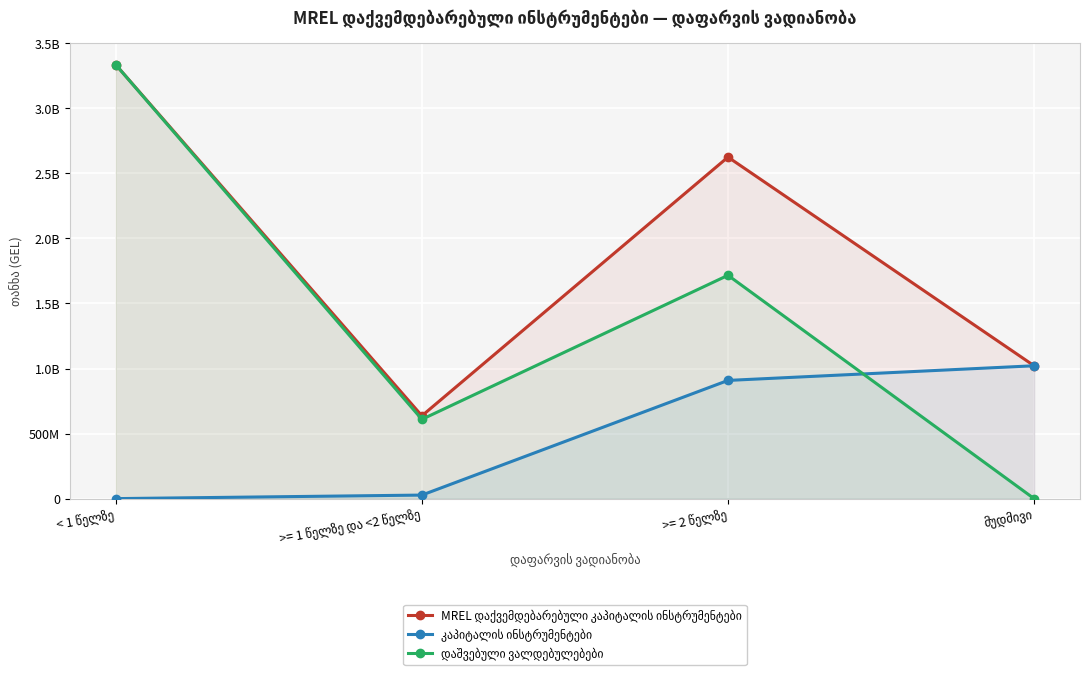

What is the minimum value for MREL დაქვემდებარებული კაპიტალის ინსტრუმენტები?

636608039.7